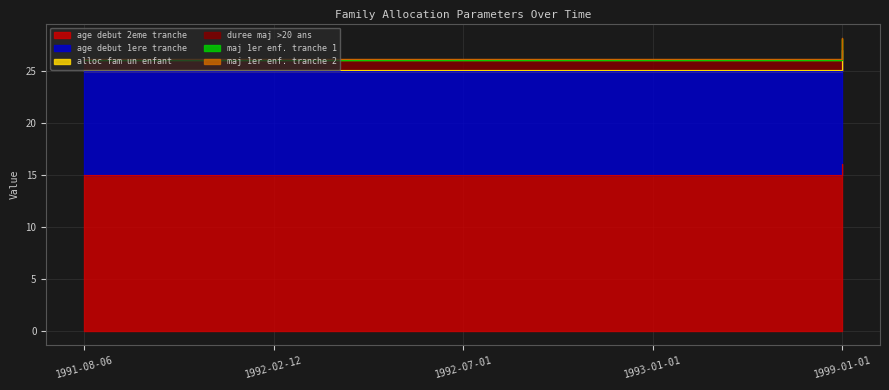

Which series has the largest total across all categories?

tranches_age.age_debut_deuxieme_tranche